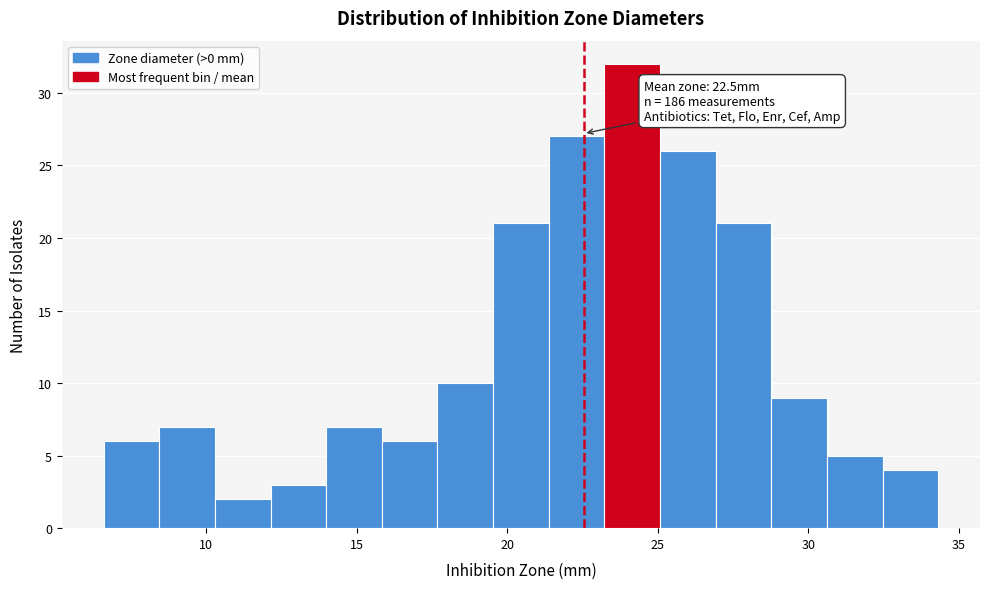

Around what value on the x-axis is the tallest bar? Give the approximate position of its centre, as read against the axis.

24.0